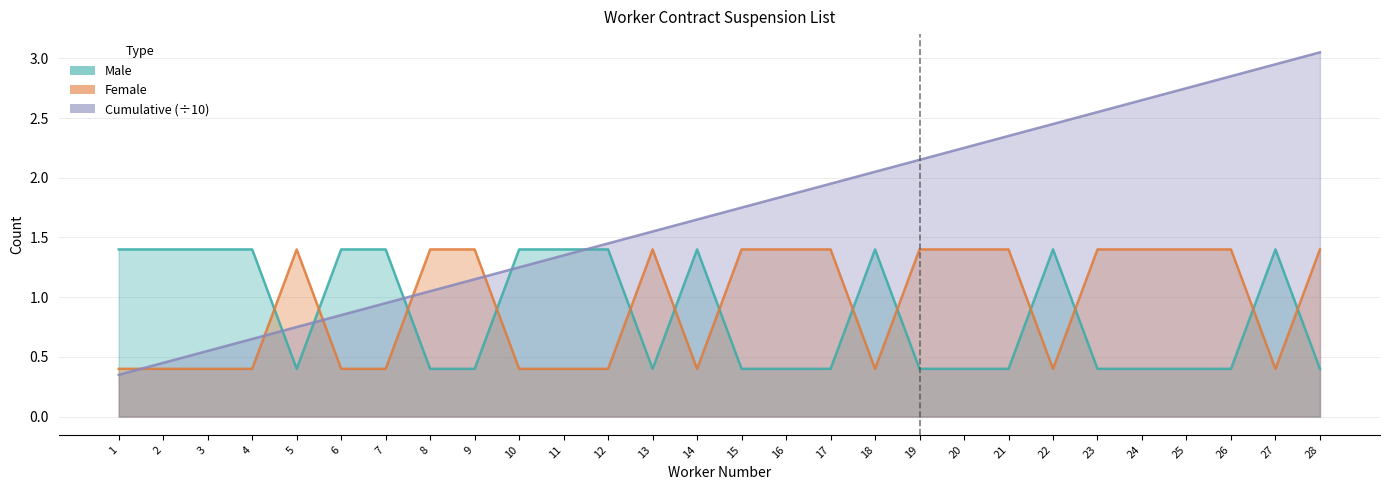

Reading left to right, list all the values displayed in this chart.

Male: 1=1.4	2=1.4	3=1.4	4=1.4	5=0.4	6=1.4	7=1.4	8=0.4	9=0.4	10=1.4	11=1.4	12=1.4	13=0.4	14=1.4	15=0.4	16=0.4	17=0.4	18=1.4	19=0.4	20=0.4	21=0.4	22=1.4	23=0.4	24=0.4	25=0.4	26=0.4	27=1.4	28=0.4
Female: 1=0.4	2=0.4	3=0.4	4=0.4	5=1.4	6=0.4	7=0.4	8=1.4	9=1.4	10=0.4	11=0.4	12=0.4	13=1.4	14=0.4	15=1.4	16=1.4	17=1.4	18=0.4	19=1.4	20=1.4	21=1.4	22=0.4	23=1.4	24=1.4	25=1.4	26=1.4	27=0.4	28=1.4
Cumulative (÷10): 1=0.3	2=0.5	3=0.6	4=0.7	5=0.8	6=0.8	7=0.9	8=1.1	9=1.1	10=1.2	11=1.4	12=1.4	13=1.6	14=1.6	15=1.8	16=1.9	17=1.9	18=2.0	19=2.1	20=2.2	21=2.4	22=2.5	23=2.5	24=2.6	25=2.8	26=2.9	27=3.0	28=3.0